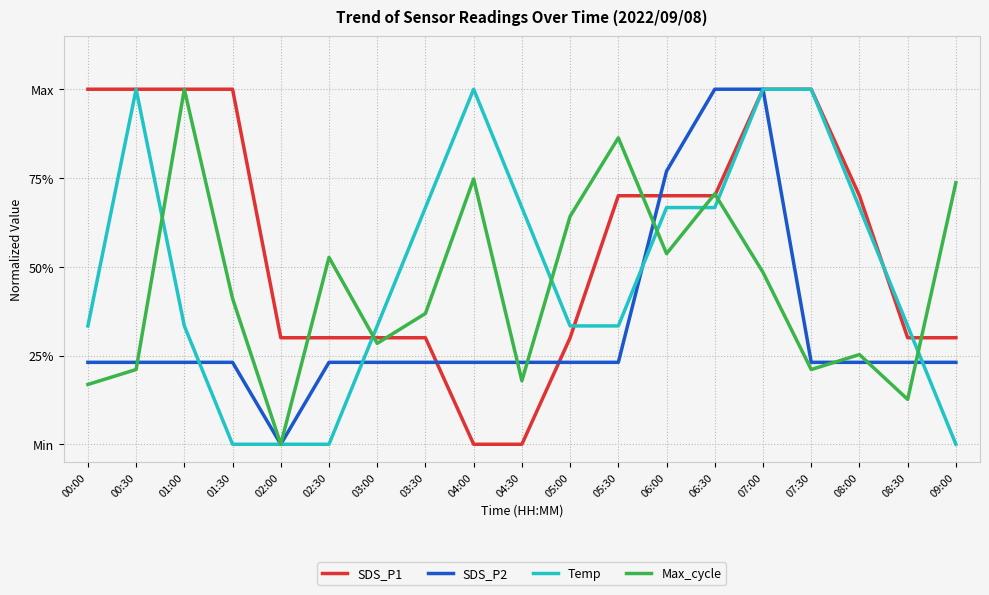

Does the chart display data point markers on the line(s)?

No